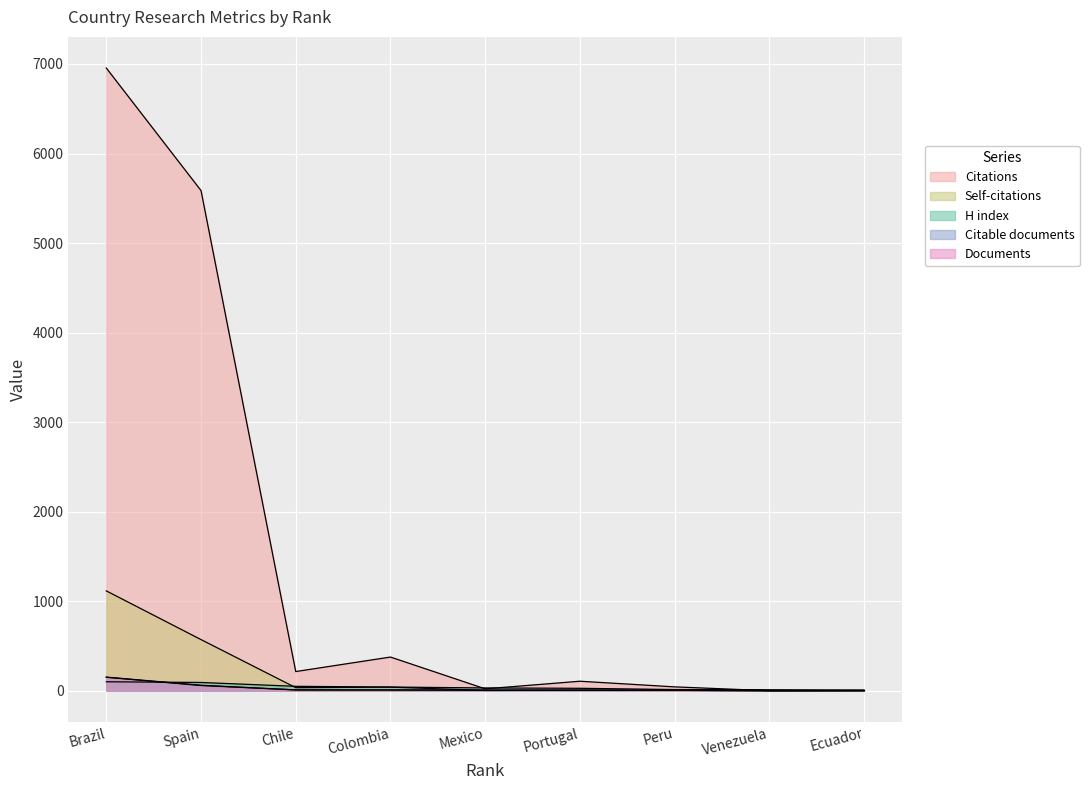

At which category is the sum across all series the highest?

Brazil